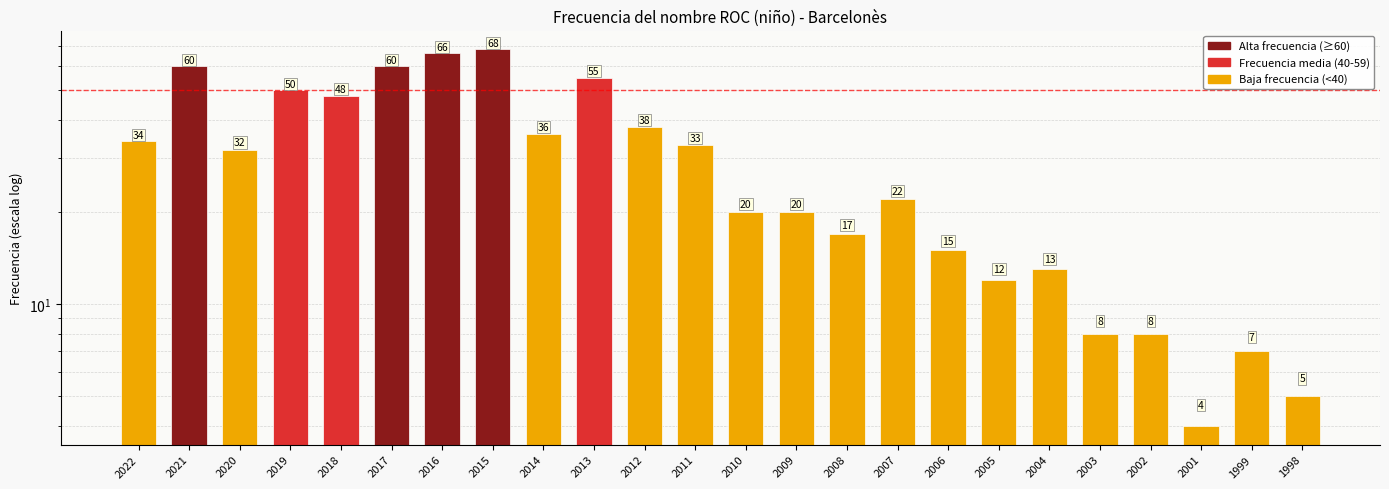

How many data points are less than 32?

12